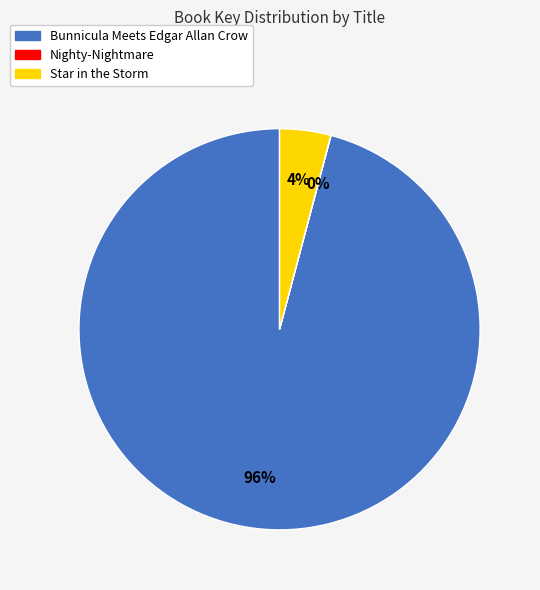

Combined, do Bunnicula Meets Edgar Allan Crow and Star in the Storm account for over 50%?

Yes